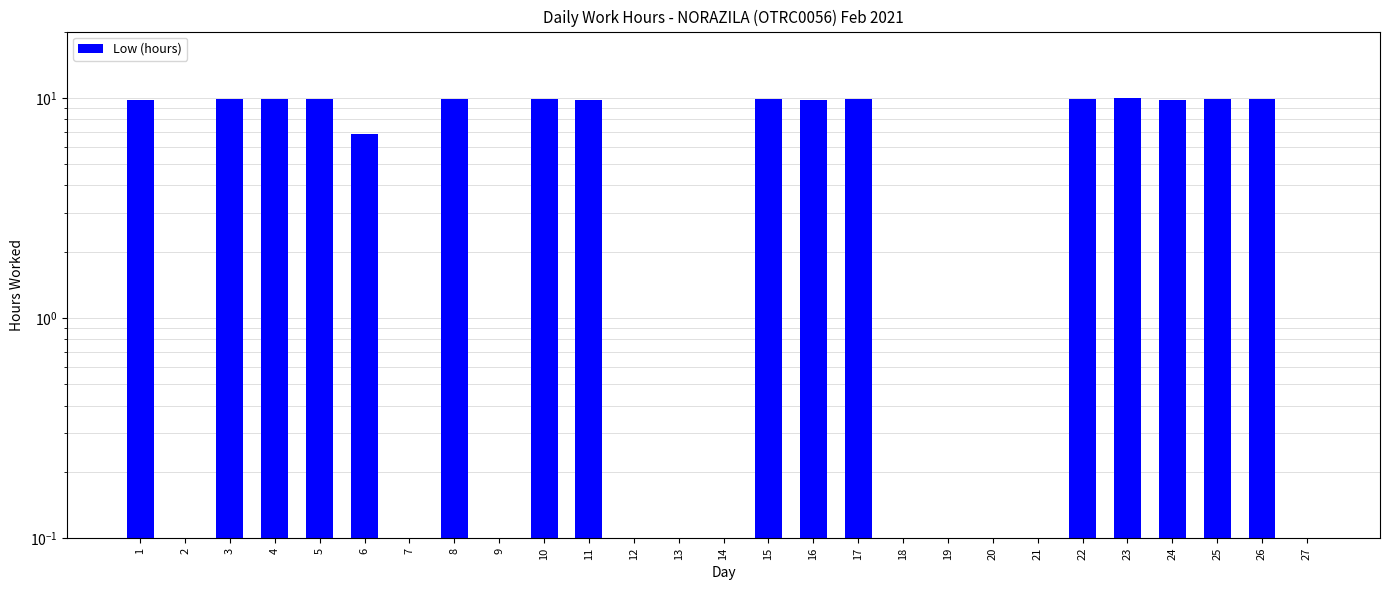

Reading left to right, transcribe all the data shown in this chart.

1=9.8	2=0.0	3=9.9	4=9.9	5=9.9	6=6.8	7=0.0	8=9.9	9=0.0	10=9.8	11=9.8	12=0.0	13=0.0	14=0.0	15=9.9	16=9.8	17=9.9	18=0.0	19=0.0	20=0.0	21=0.0	22=9.8	23=10.0	24=9.8	25=9.9	26=9.9	27=0.0